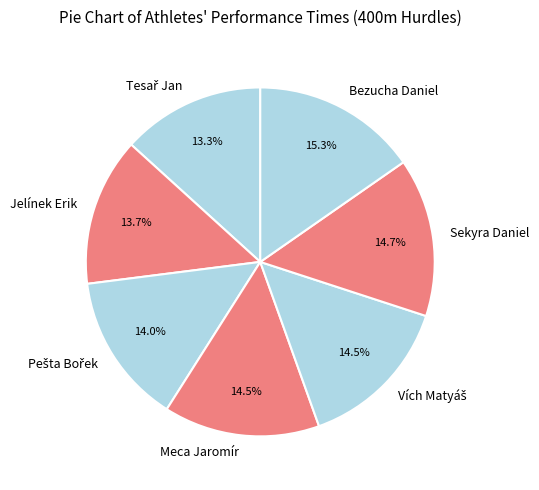

What portion of the pie excludes Meca Jaromír?

85.5%